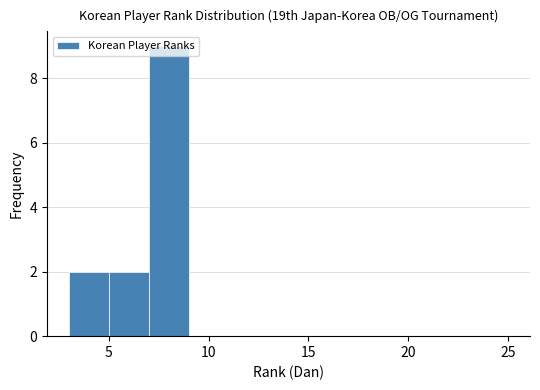

Reading left to right, transcribe this chart: for each bar, give the range it covers on the x-axis and its height. The values are not printed on the chart, so give them approximately, as read against the axis.

3 to 5: 2
5 to 7: 2
7 to 9: 9
9 to 11: 0
11 to 13: 0
13 to 15: 0
15 to 17: 0
17 to 19: 0
19 to 21: 0
21 to 23: 0
23 to 25: 0